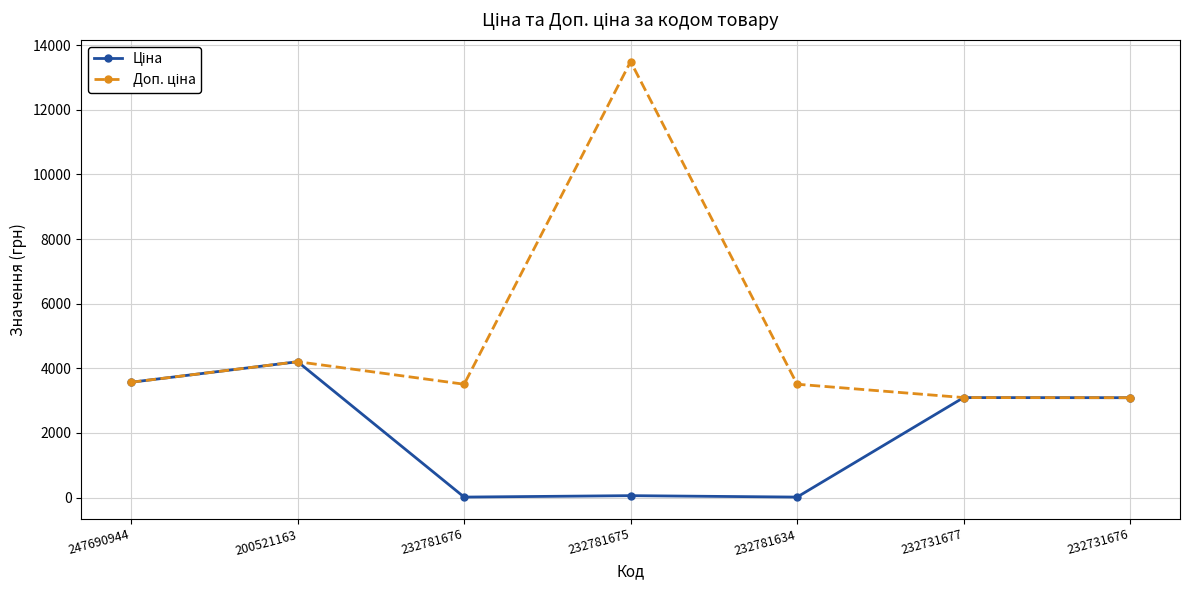

At which category does the chart reach its peak across all series?

232781675